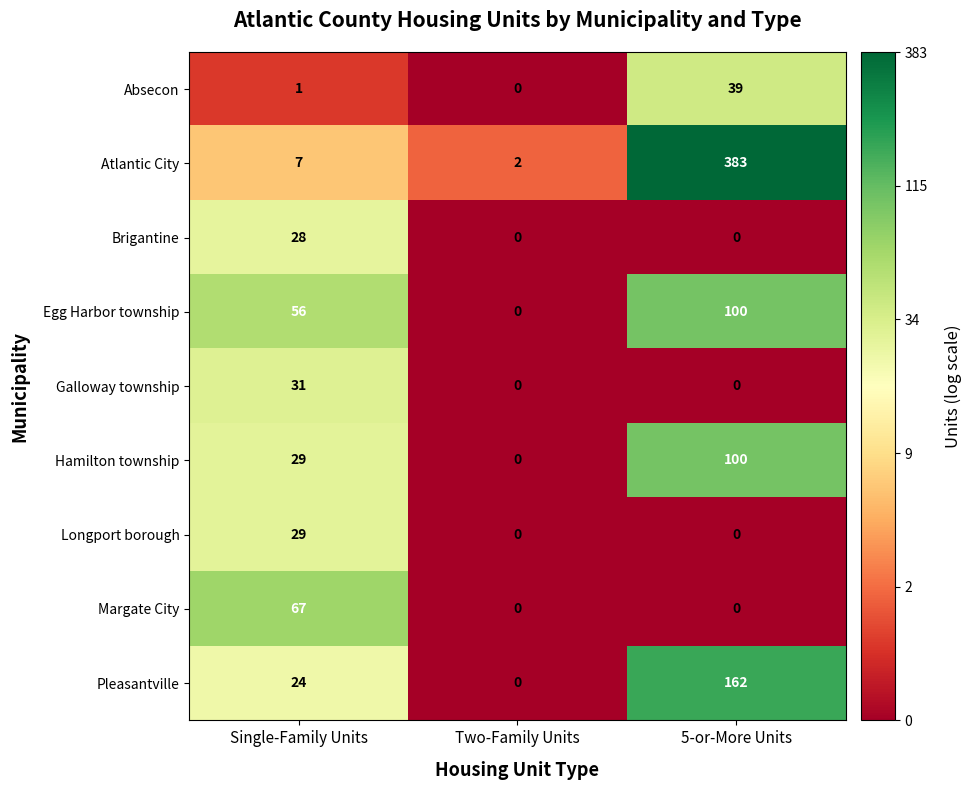

Which label corresponds to the largest value in the chart?

5-or-More Units